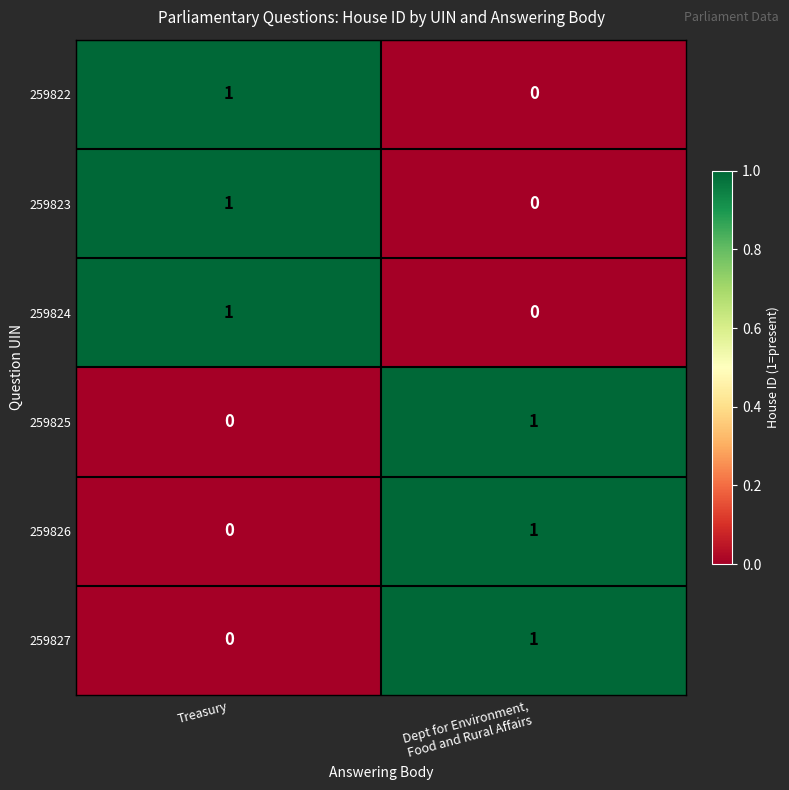

The value of 259824 at Treasury is 2. True or false?

False